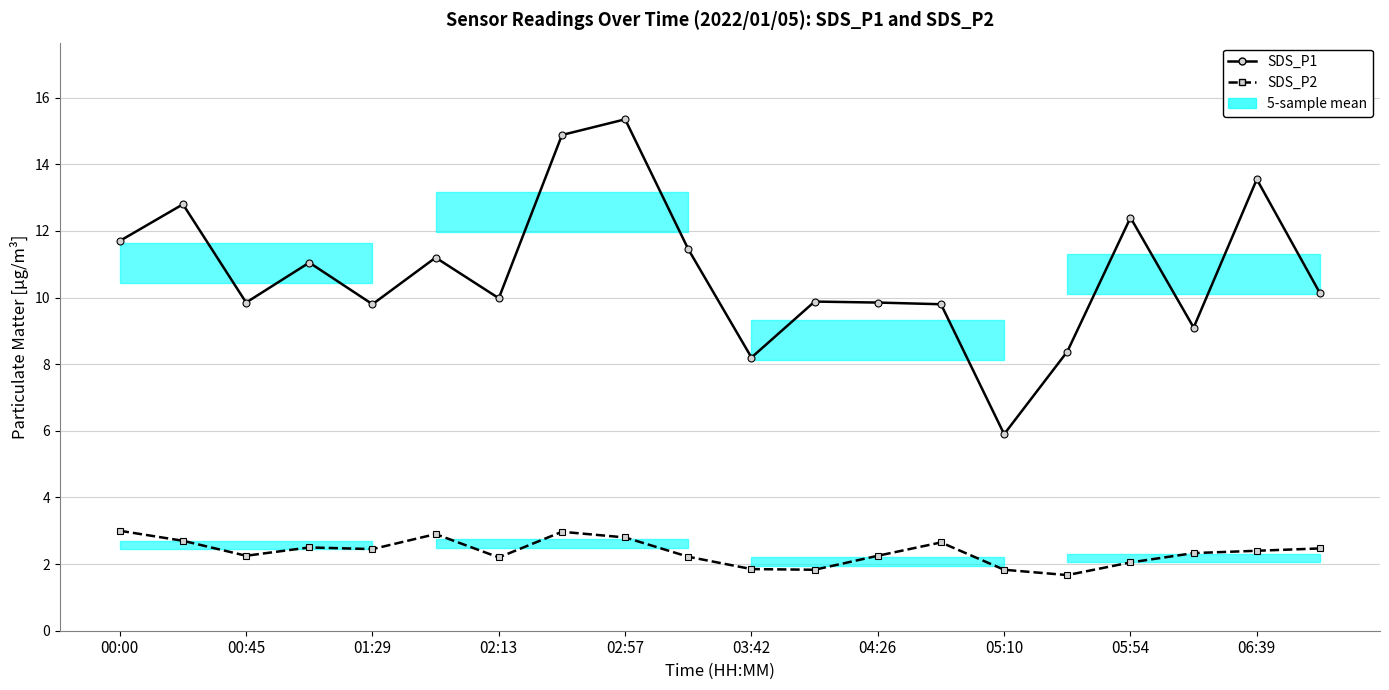

What is the difference between the highest and lowest values at 03:42?

6.3